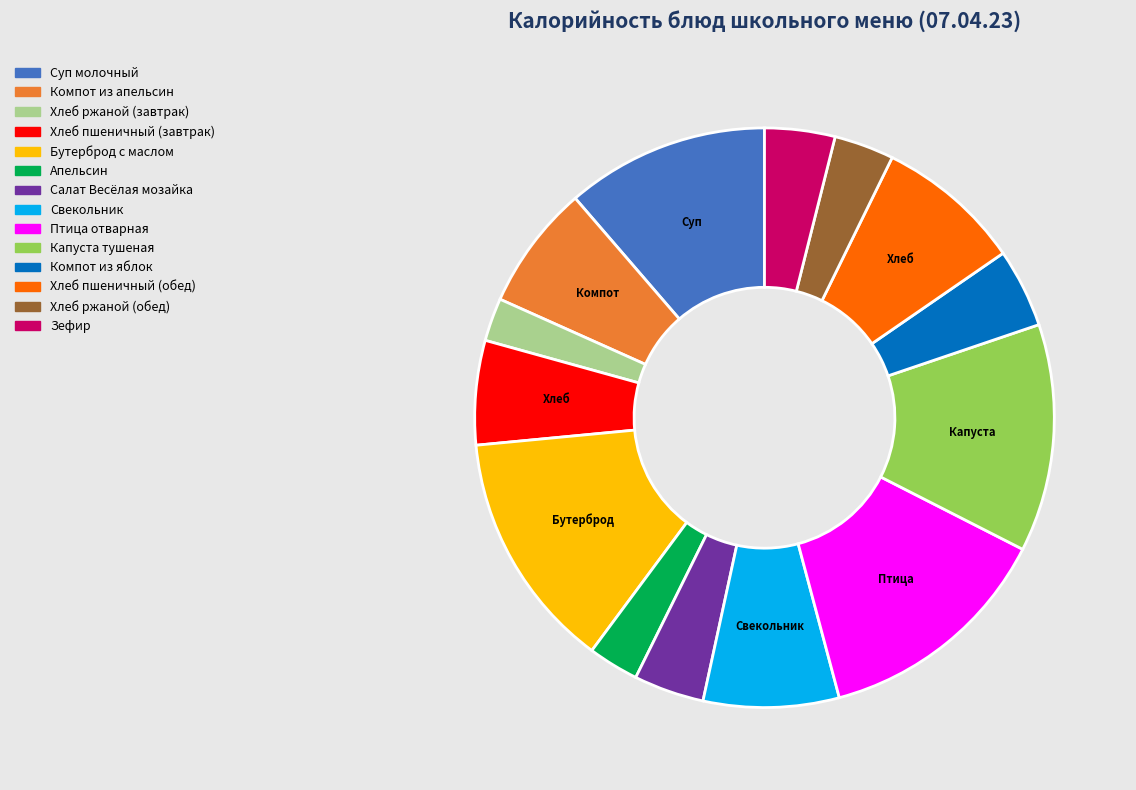

Approximately how many times larger is the value at Компот из яблок compared to Зефир?

1.1